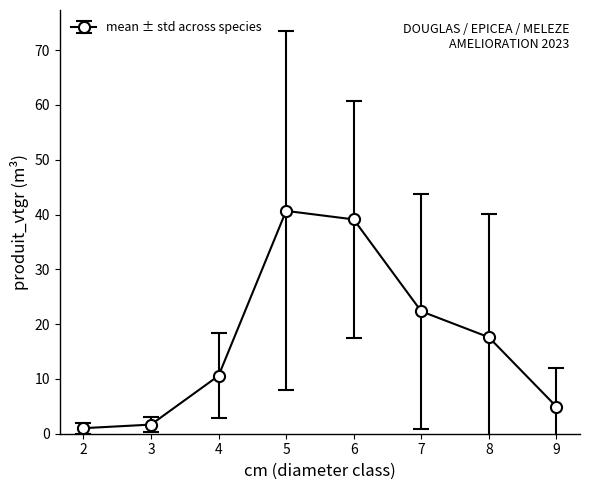

Between 8 and 4, which is larger?

8